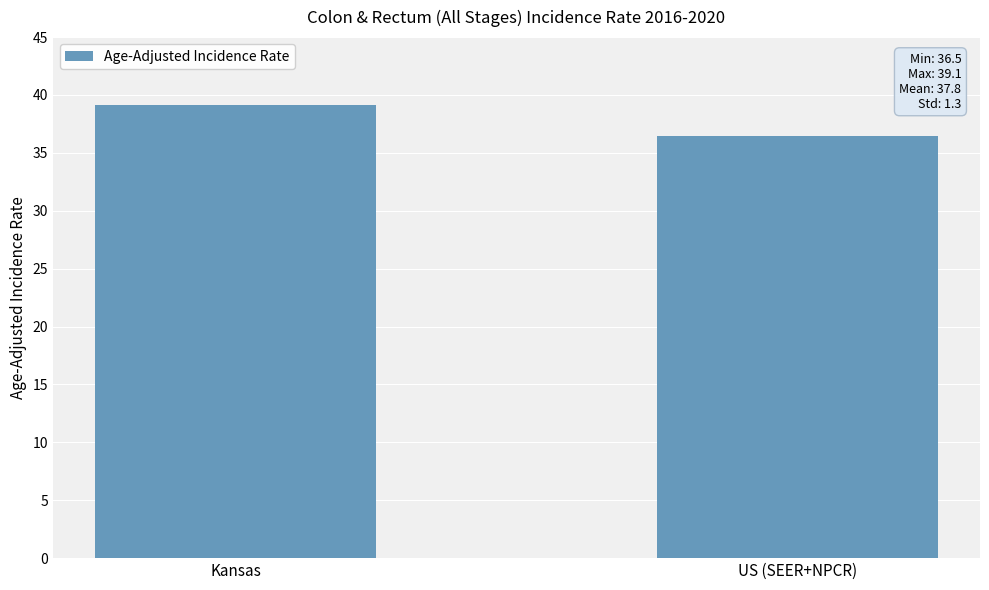

What is the label of the 1st bar from the right?

US (SEER+NPCR)